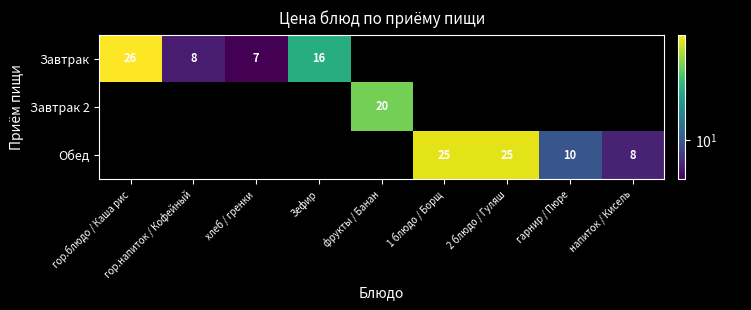

True or false: Завтрак 2 has a value of 20 at фрукты / Банан.

True